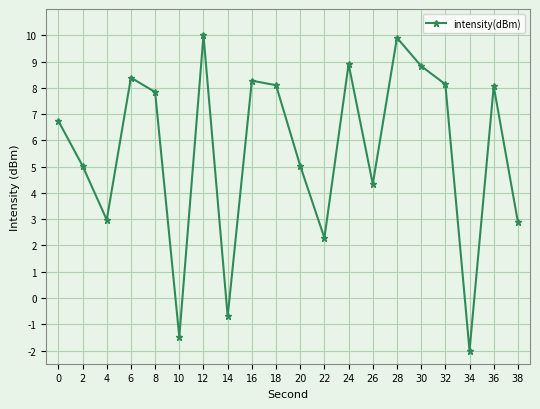

What is the average value?

5.6